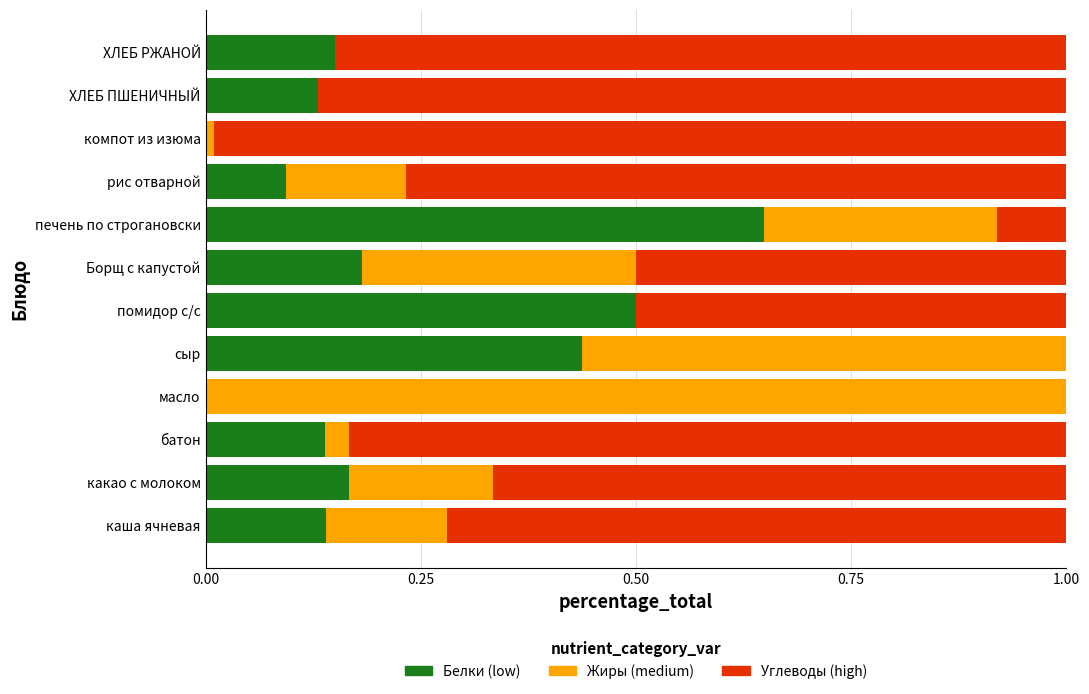

What is the total value across all series at какао с молоком?

1.0